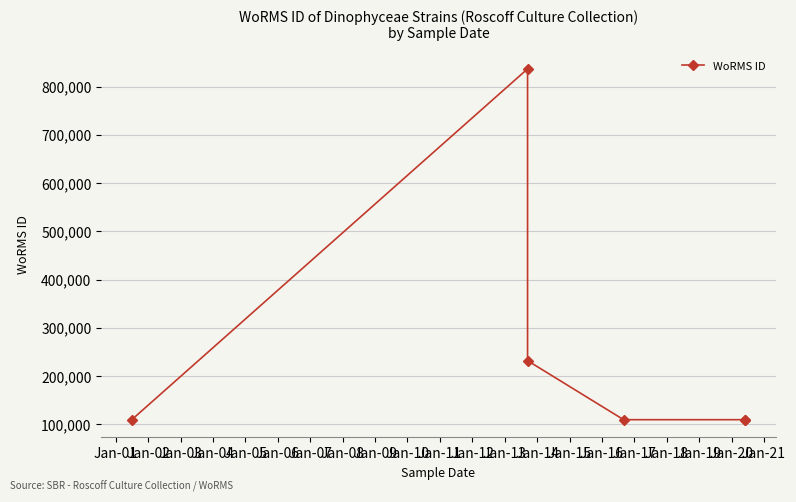

What is the minimum value shown in the chart?

109445